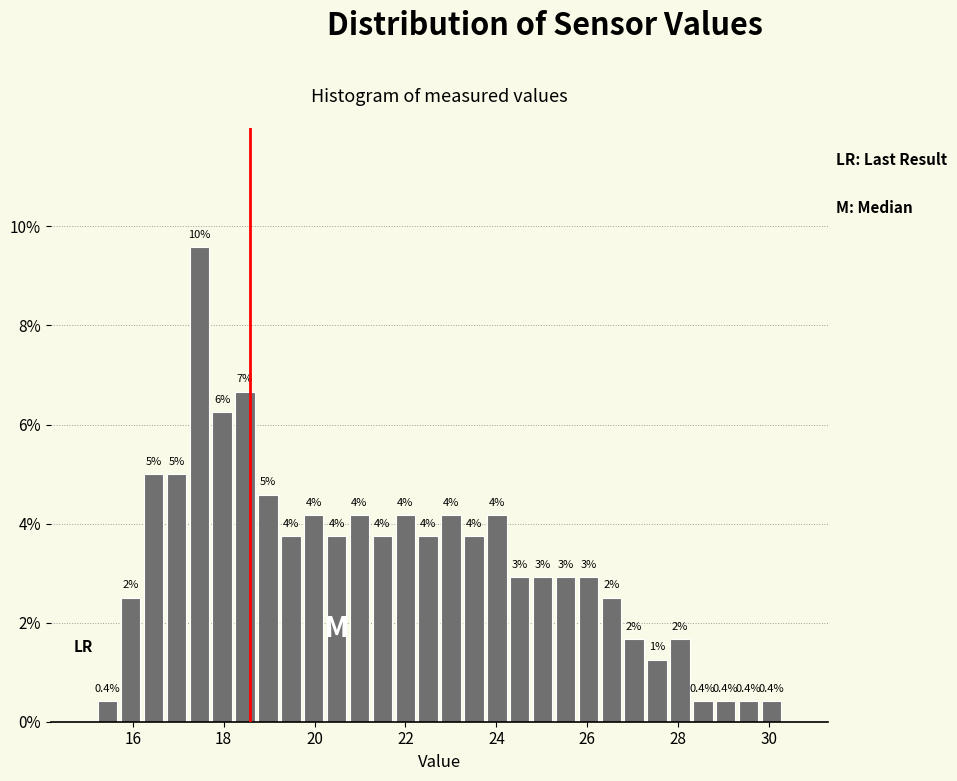

Read against the x-axis, roughly where is the centre of the tallest bar?

17.4